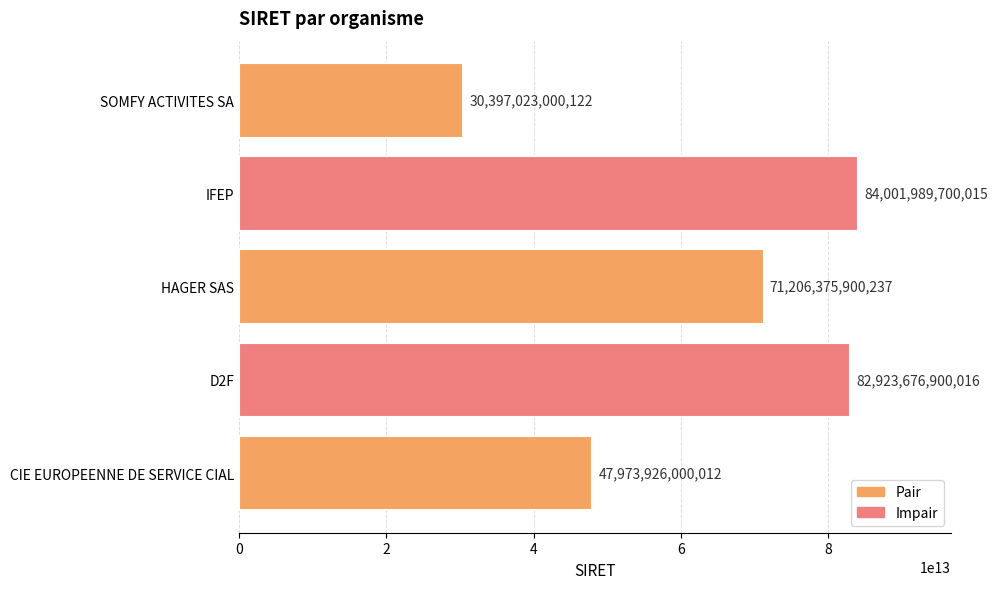

Is it true that the value at HAGER SAS is 28079708577265?

False